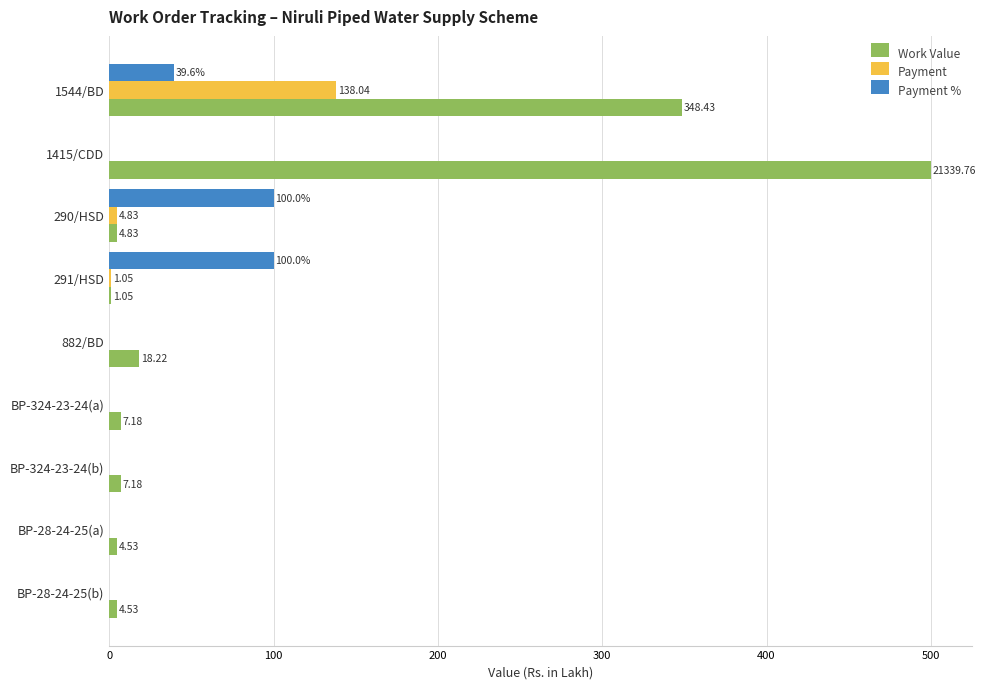

What is the sum of all Payment % values?

239.6